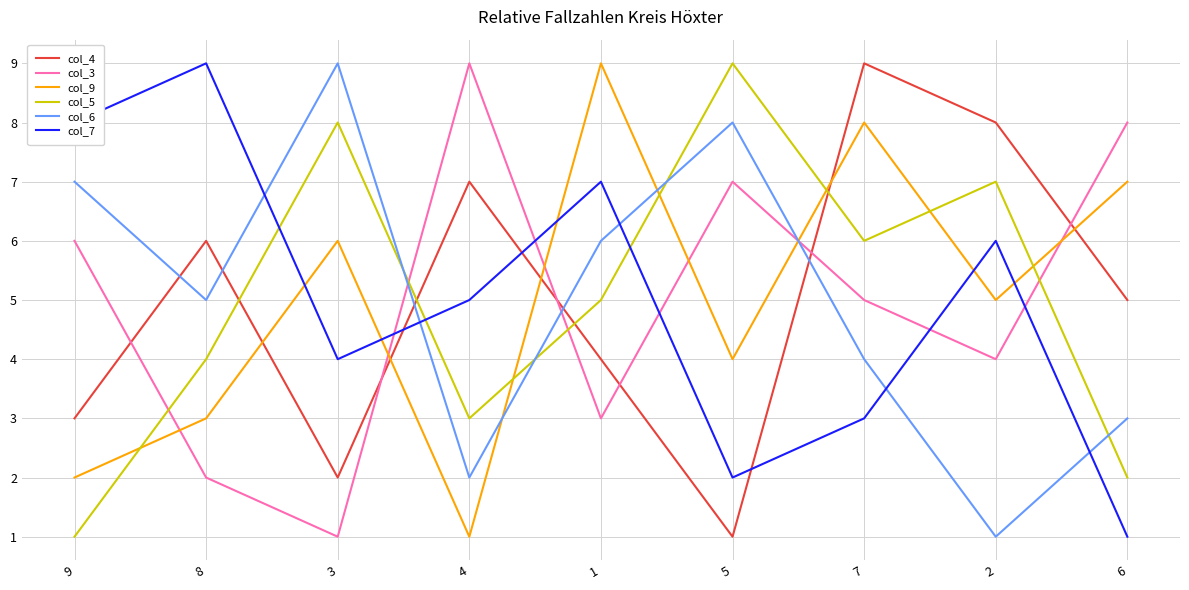

At which category is the sum across all series the highest?

7